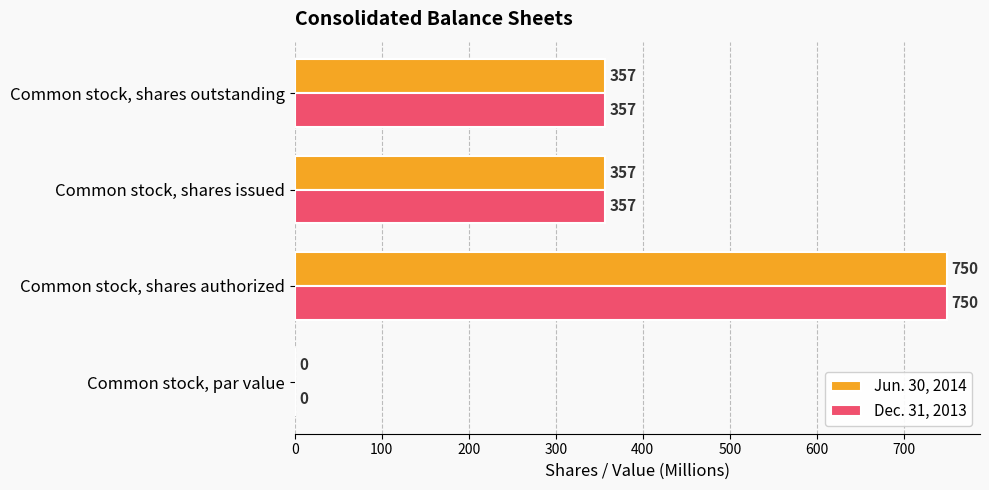

What is the highest value of the Dec. 31, 2013 series?

750